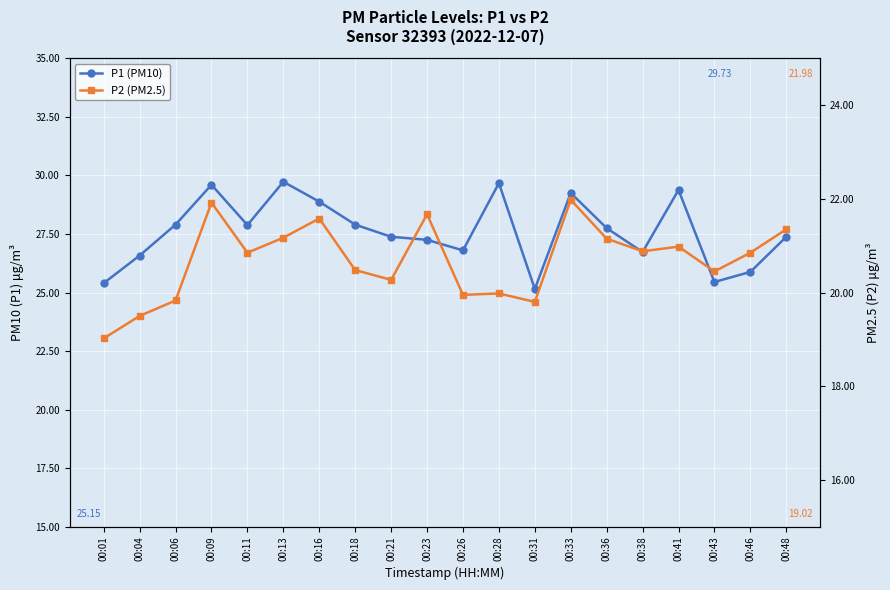

What is the value of the P1 point at the 7th from the left?

28.9